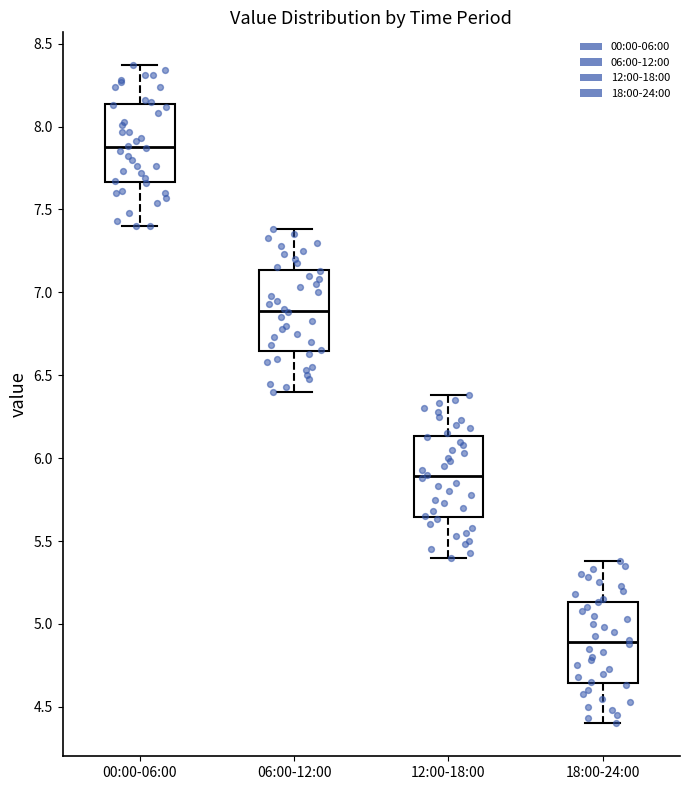

Reading left to right, transcribe this box plot: for each box, give where its median line is, the range the box spans, and where its two whiskers end, as read against the y-axis. The values are not printed on the chart, so give them approximately, as read against the axis.

00:00-06:00: median 7.90, box 7.65 to 8.15, whiskers 7.40 to 8.35
06:00-12:00: median 6.90, box 6.65 to 7.15, whiskers 6.40 to 7.40
12:00-18:00: median 5.90, box 5.65 to 6.15, whiskers 5.40 to 6.40
18:00-24:00: median 4.90, box 4.65 to 5.15, whiskers 4.40 to 5.40